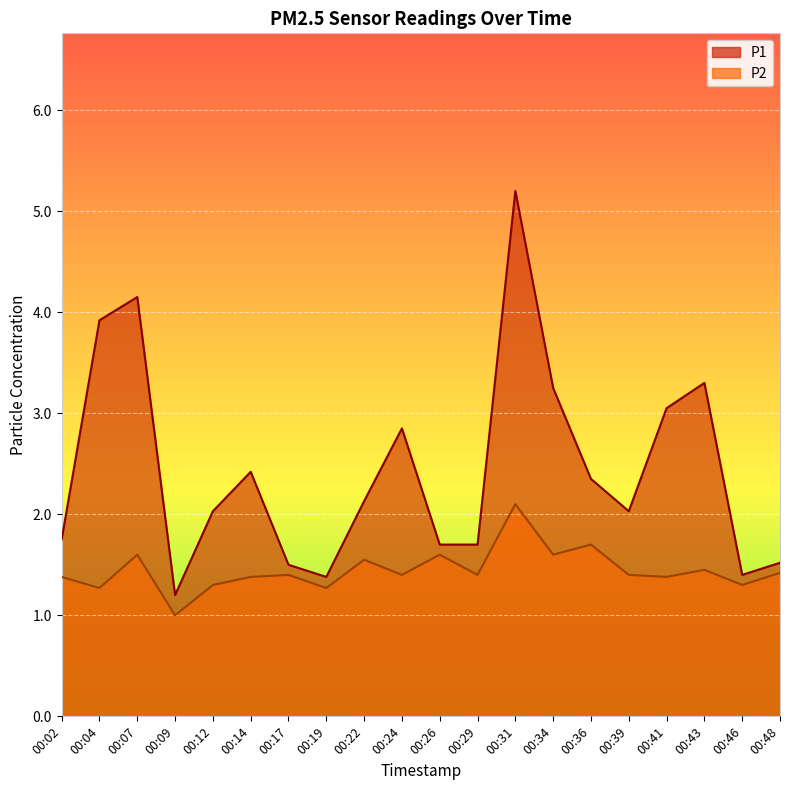

How many data points in P2 are above 1?

19